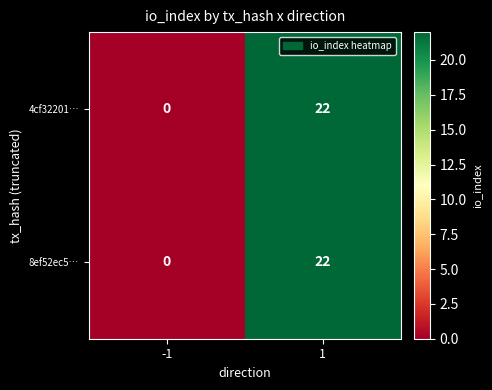

What is the greatest value displayed?

22